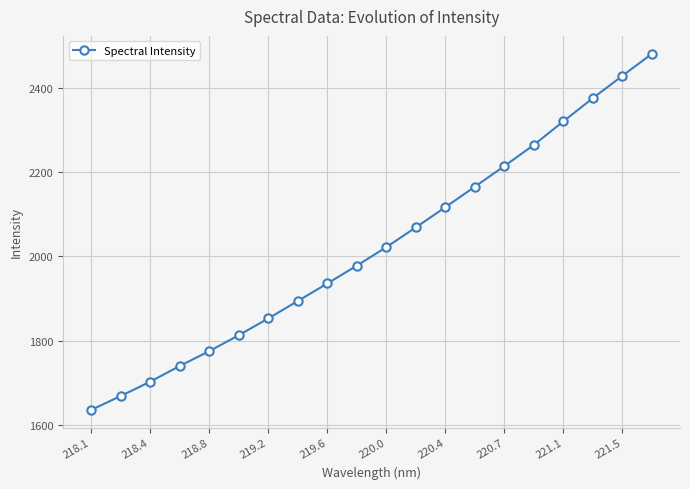

What is the average value?

2022.9